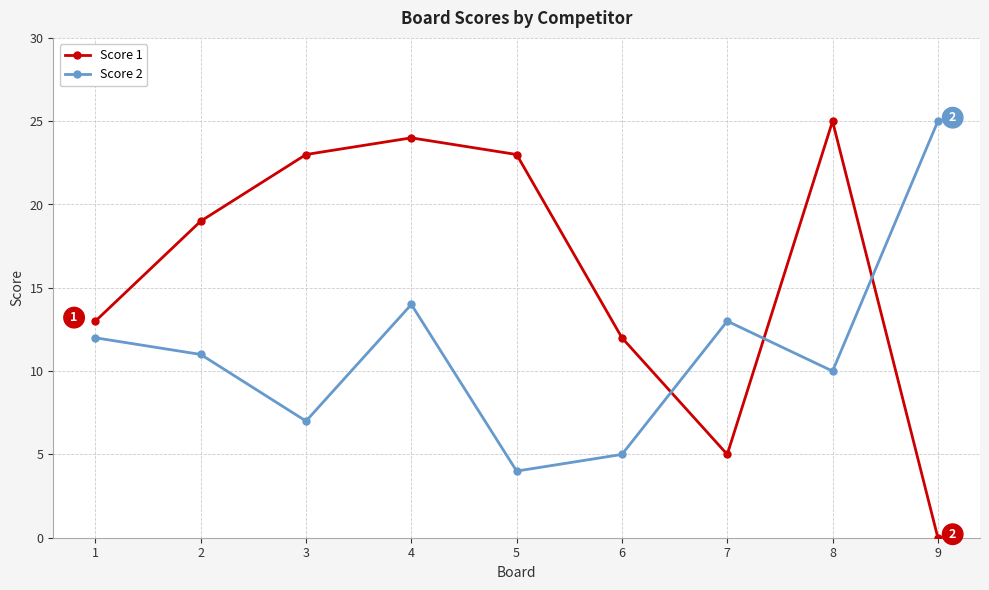

List the labels in order of Score 2 value, smallest first.

5, 6, 3, 8, 2, 1, 7, 4, 9